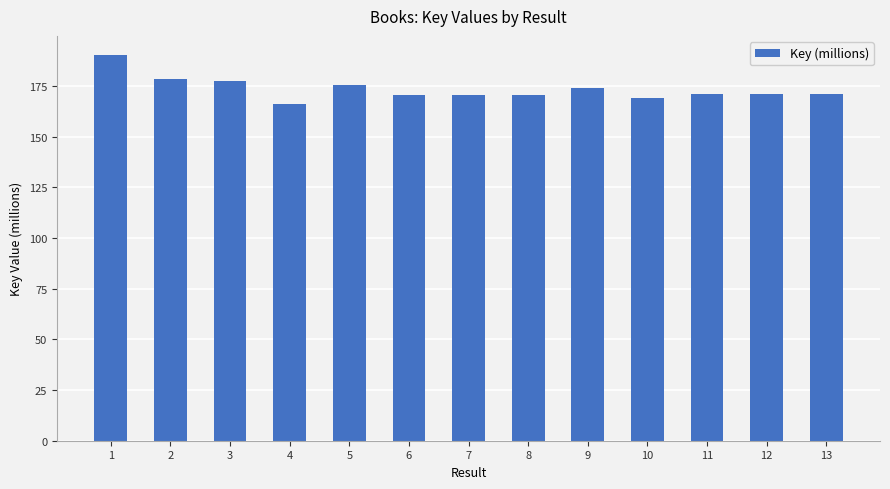

What is the difference between the maximum and minimum values?

24.3